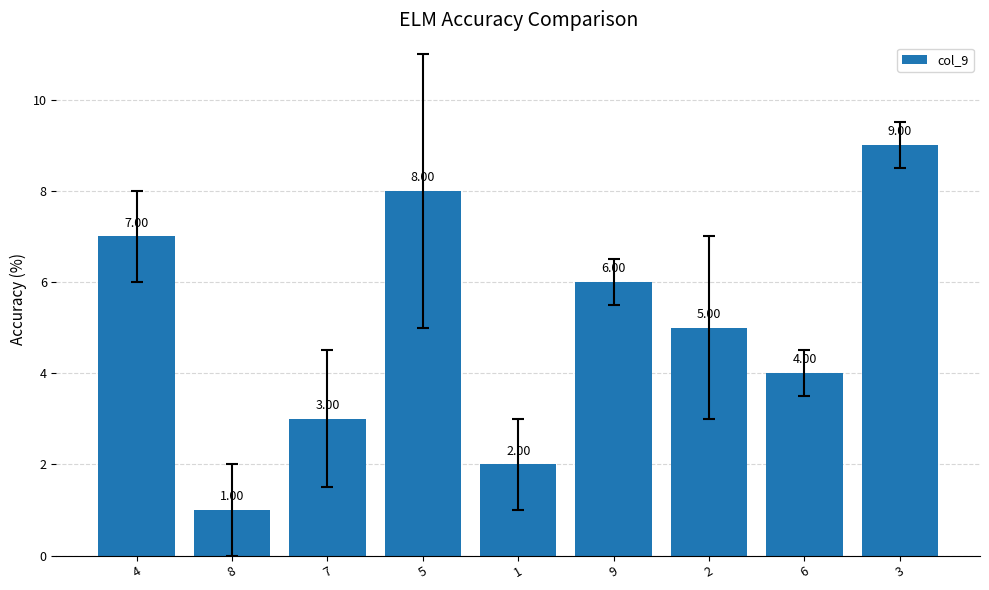

List the labels in order of value, smallest first.

8, 1, 7, 6, 2, 9, 4, 5, 3